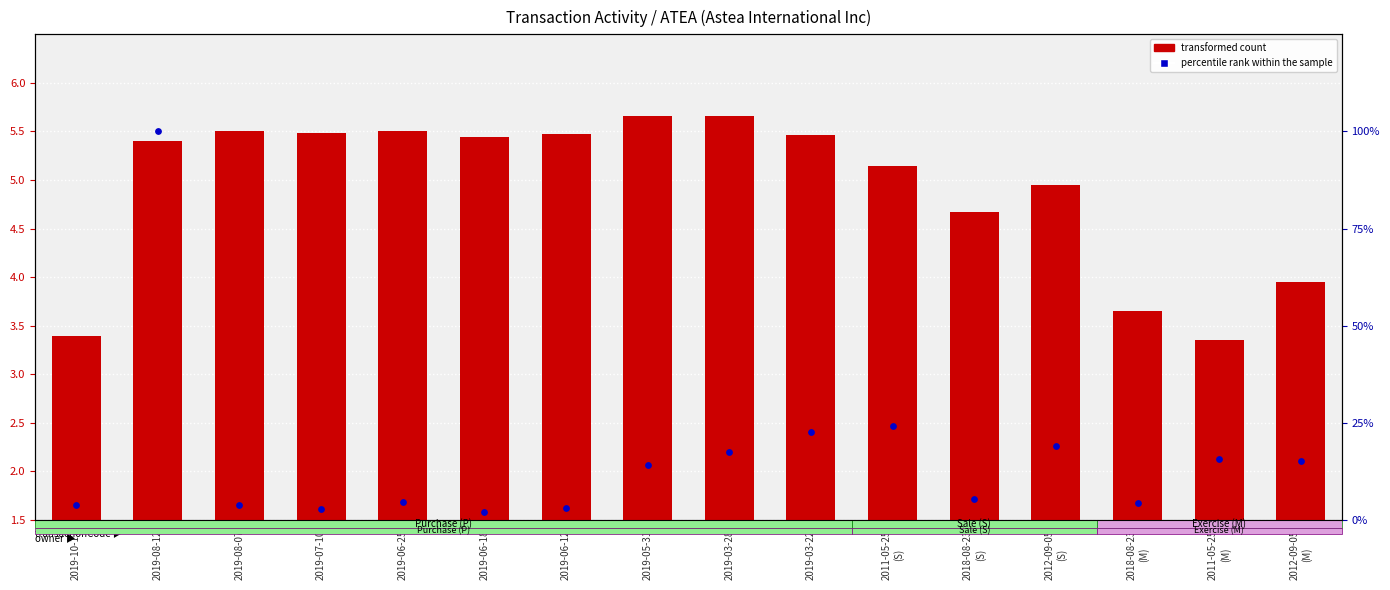

Which series has the largest total across all categories?

percentile rank within the sample